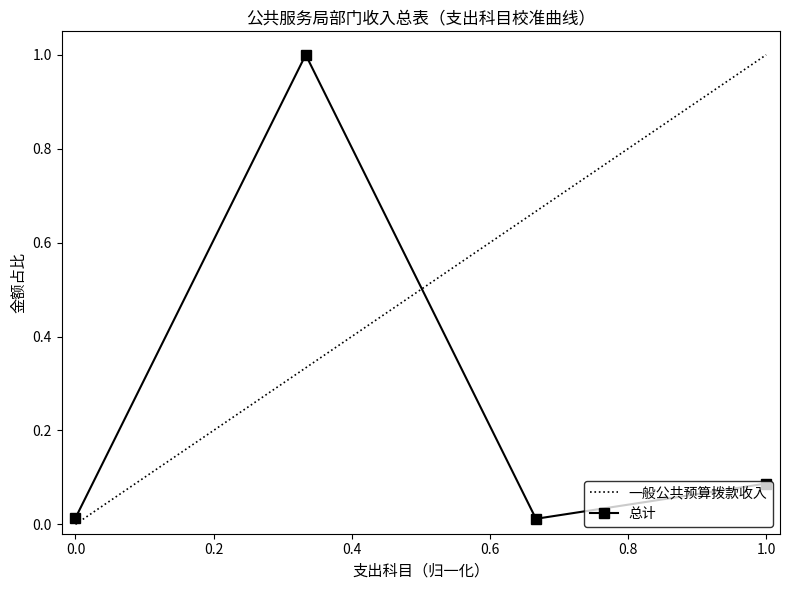

What is the difference between the maximum and minimum values in the 总计 series?

1.0